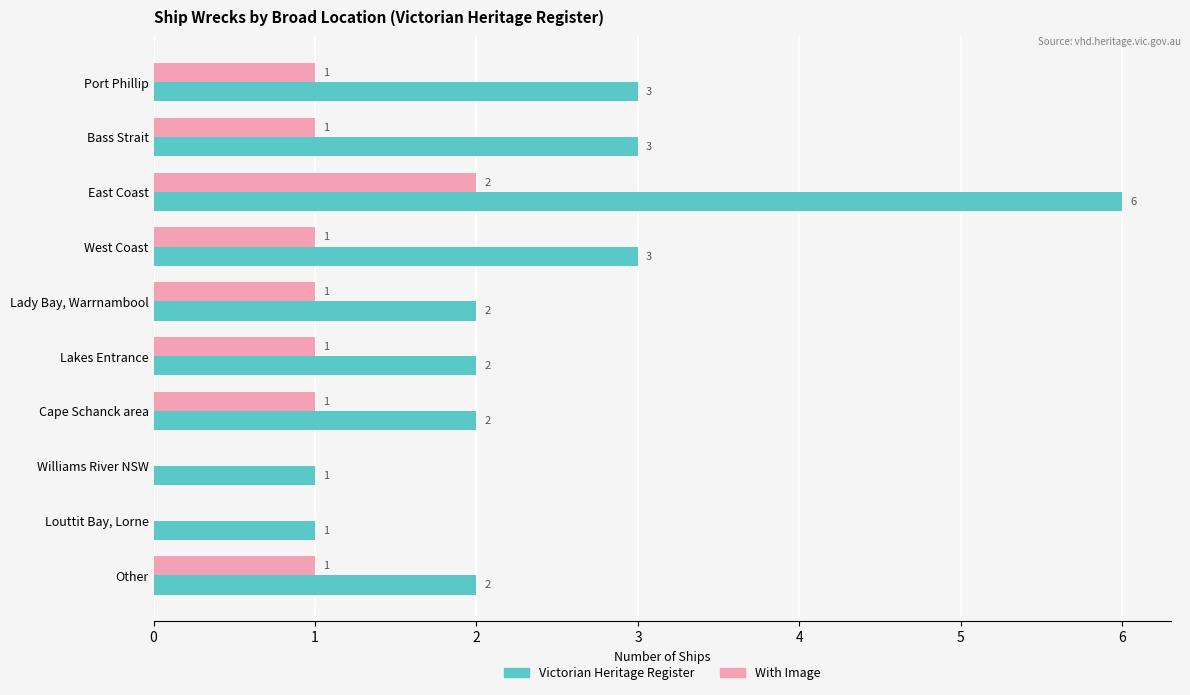

Between East Coast and West Coast, which series saw the biggest shift?

Victorian Heritage Register